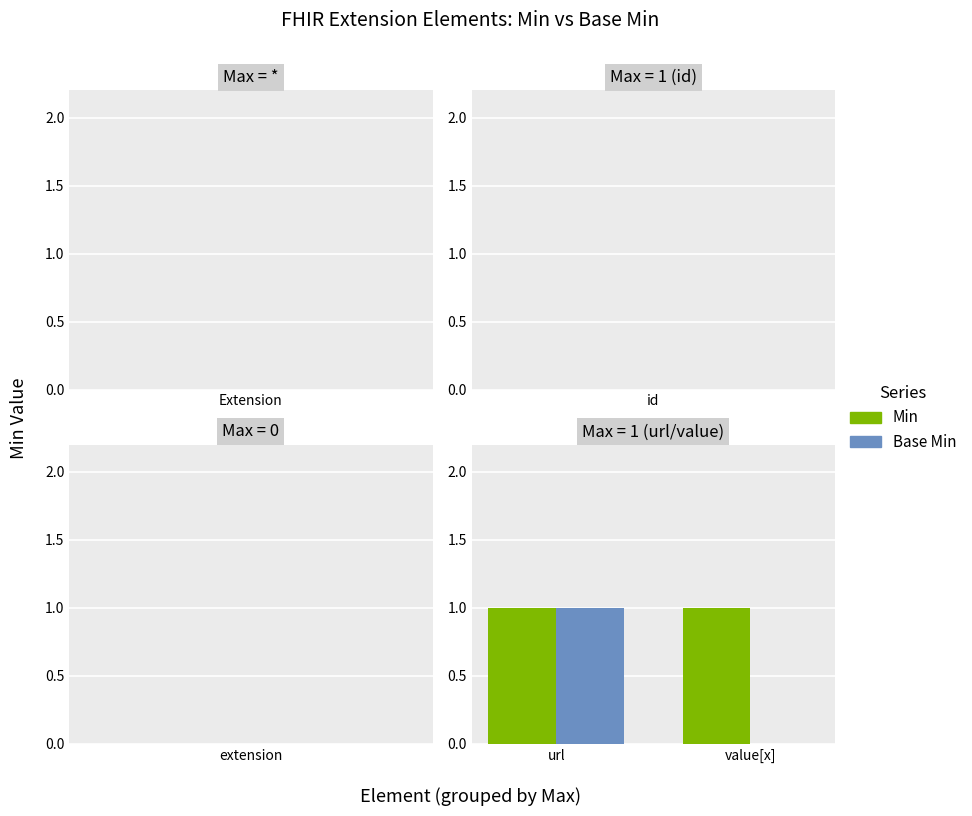

True or false: Min has a value of 2 at value[x].

False